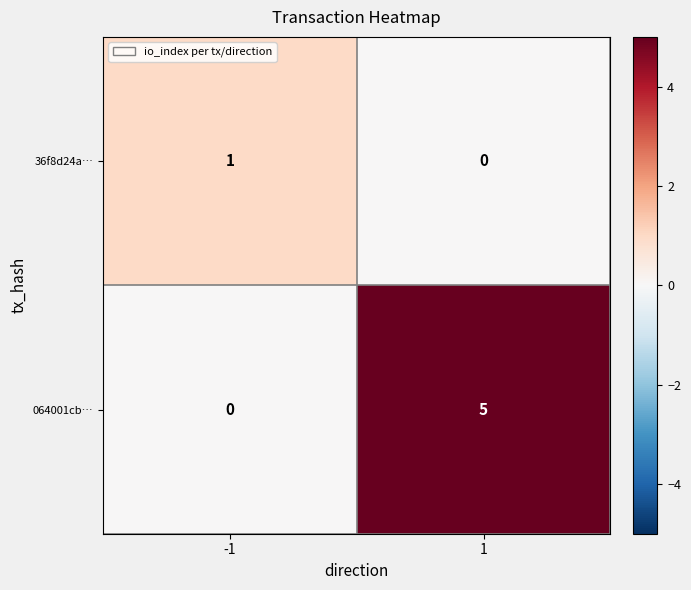

Is it true that 36f8d24a… equals 1 at -1?

True